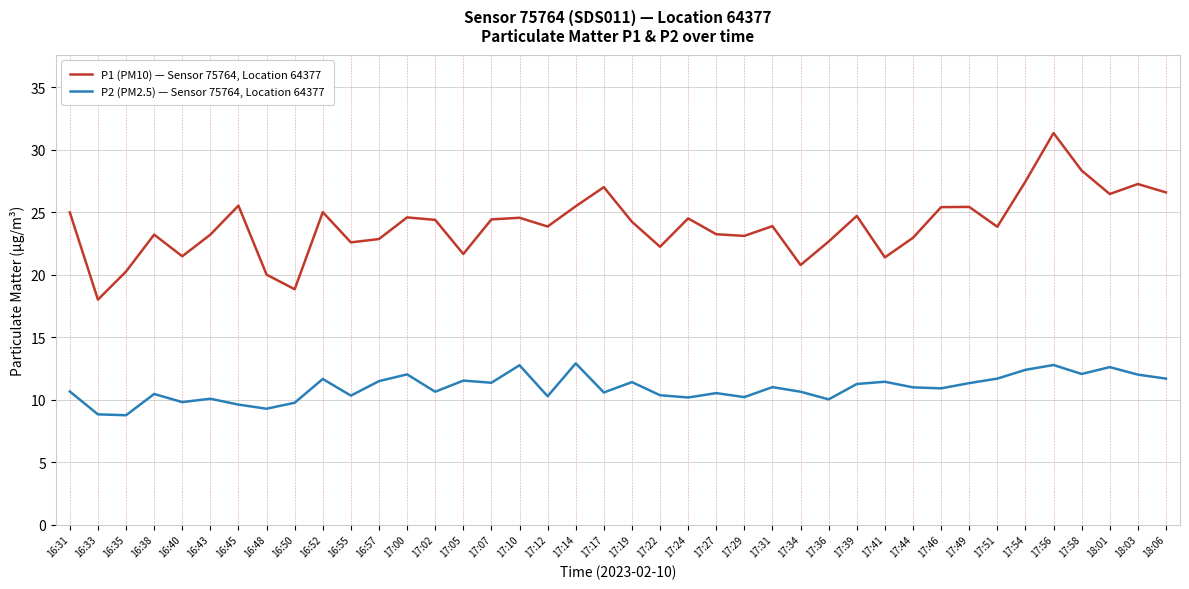

At which label does P1 (PM10) — Sensor 75764, Location 64377 first exceed 24?

16:31